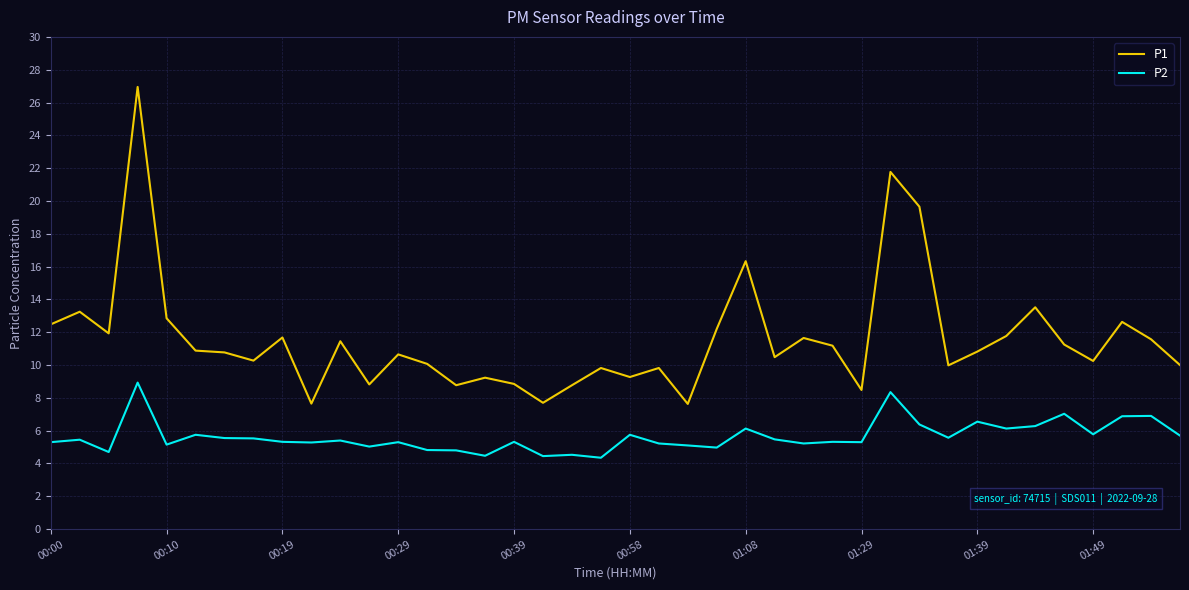

What is the difference between the maximum and minimum values in the P1 series?

19.3